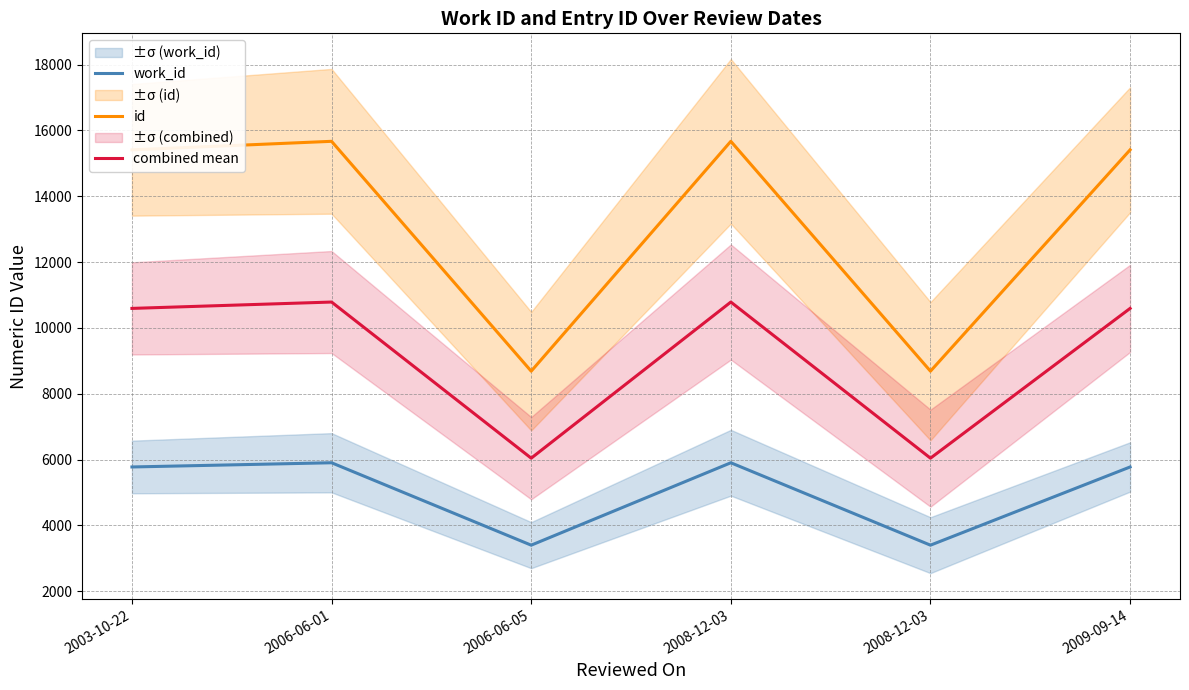

True or false: id and work_id cross at least once.

False